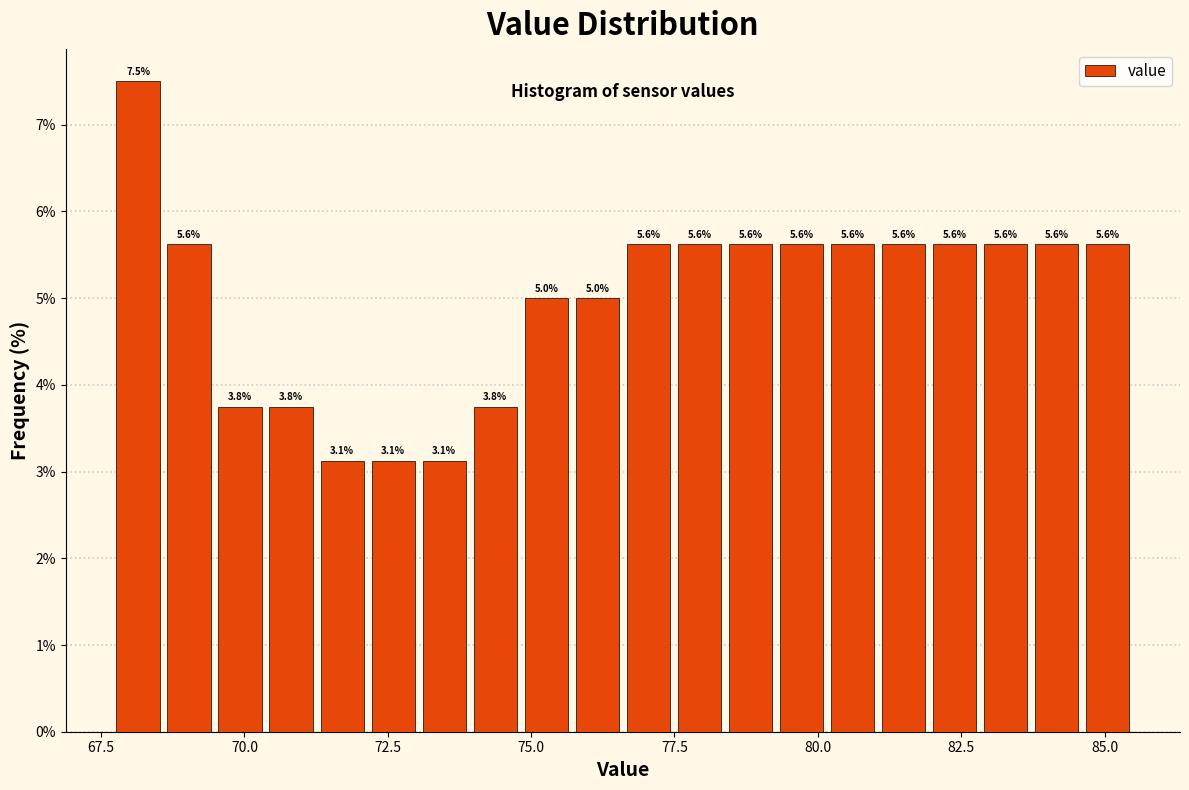

Read against the x-axis, roughly where is the centre of the tallest bar?

68.0